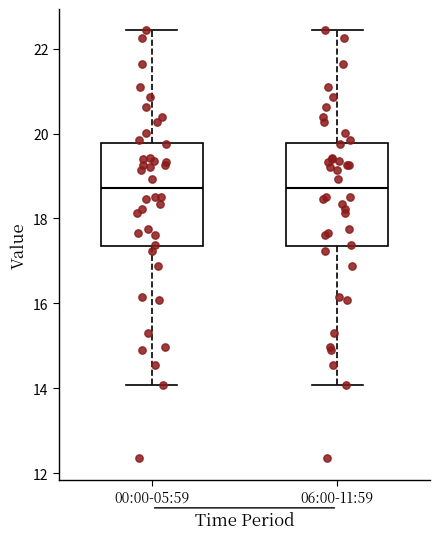

Reading left to right, read every box against the y-axis: the position of its median line, the range the box covers, and the ends of its whiskers. The values are not printed on the chart, so give them approximately, as read against the axis.

00:00-05:59: median 18.8, box 17.4 to 19.8, whiskers 14.0 to 22.4
06:00-11:59: median 18.8, box 17.4 to 19.8, whiskers 14.0 to 22.4